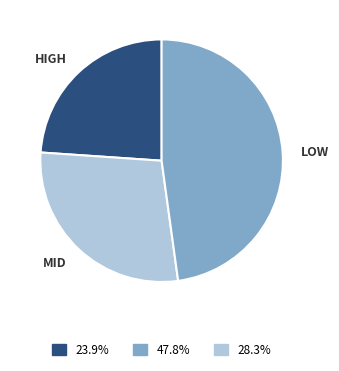

Is there any slice that represents more than half of the pie?

No